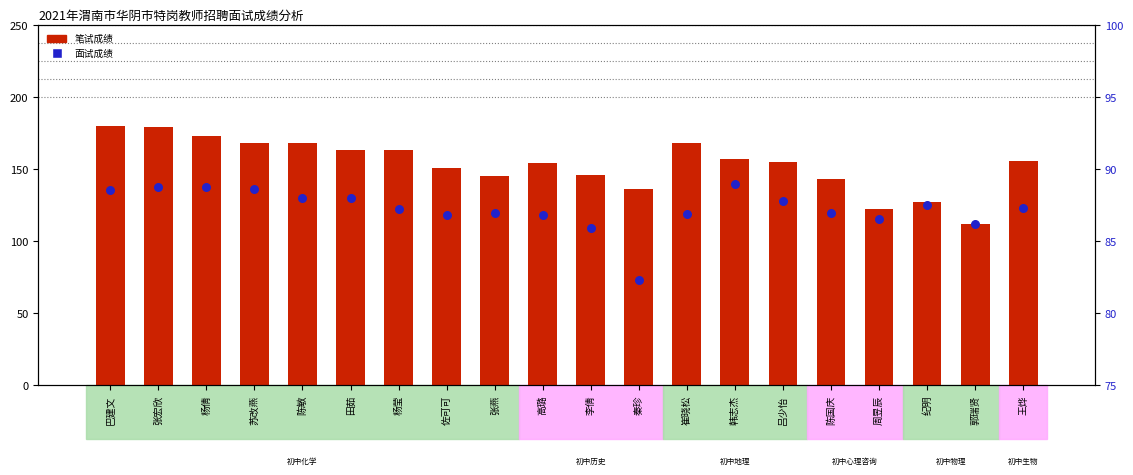

Which series has the largest total across all categories?

笔试成绩